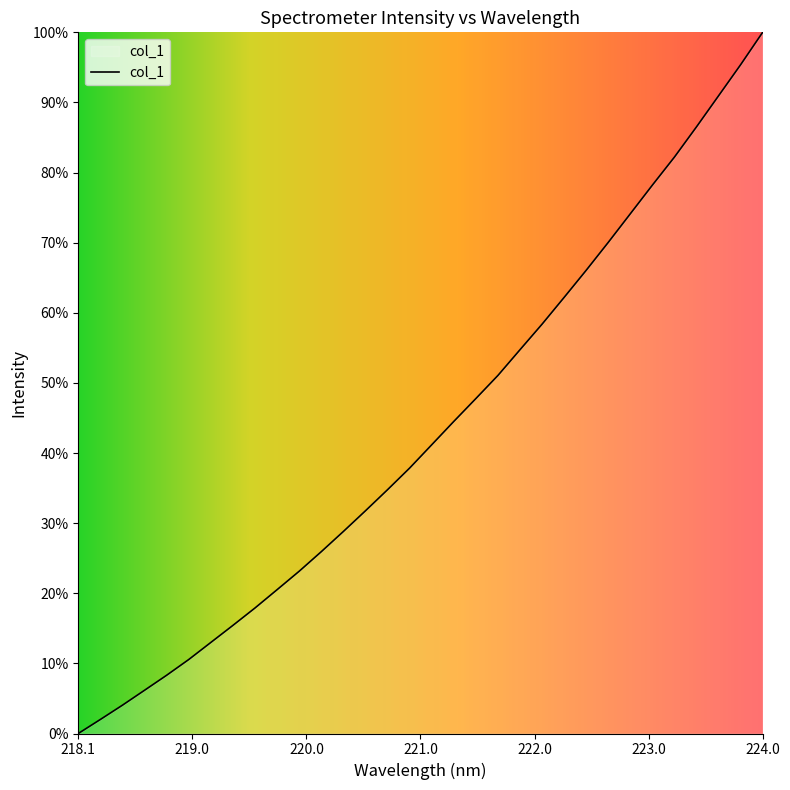

True or false: the data has more than 0 interior local peaks.

False